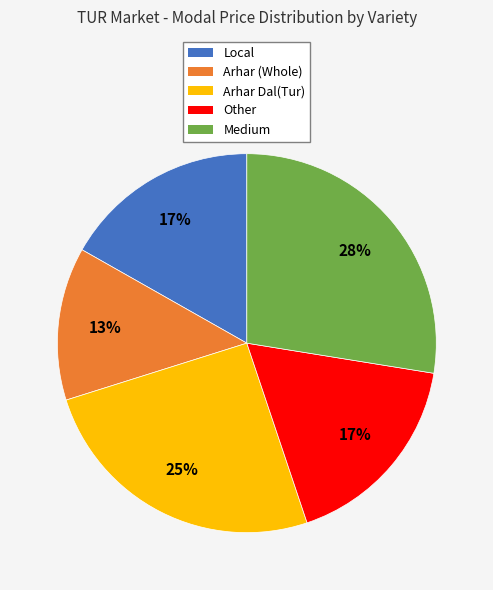

How many segments does this pie chart have?

5